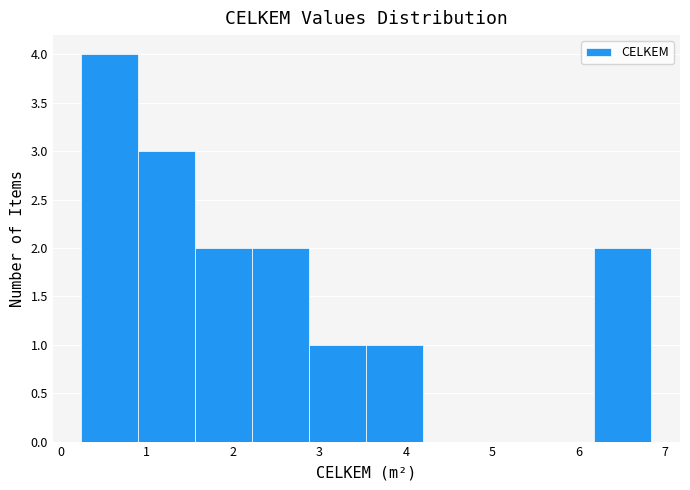

Over which range of the x-axis is the bar tallest?

0.2 to 0.9